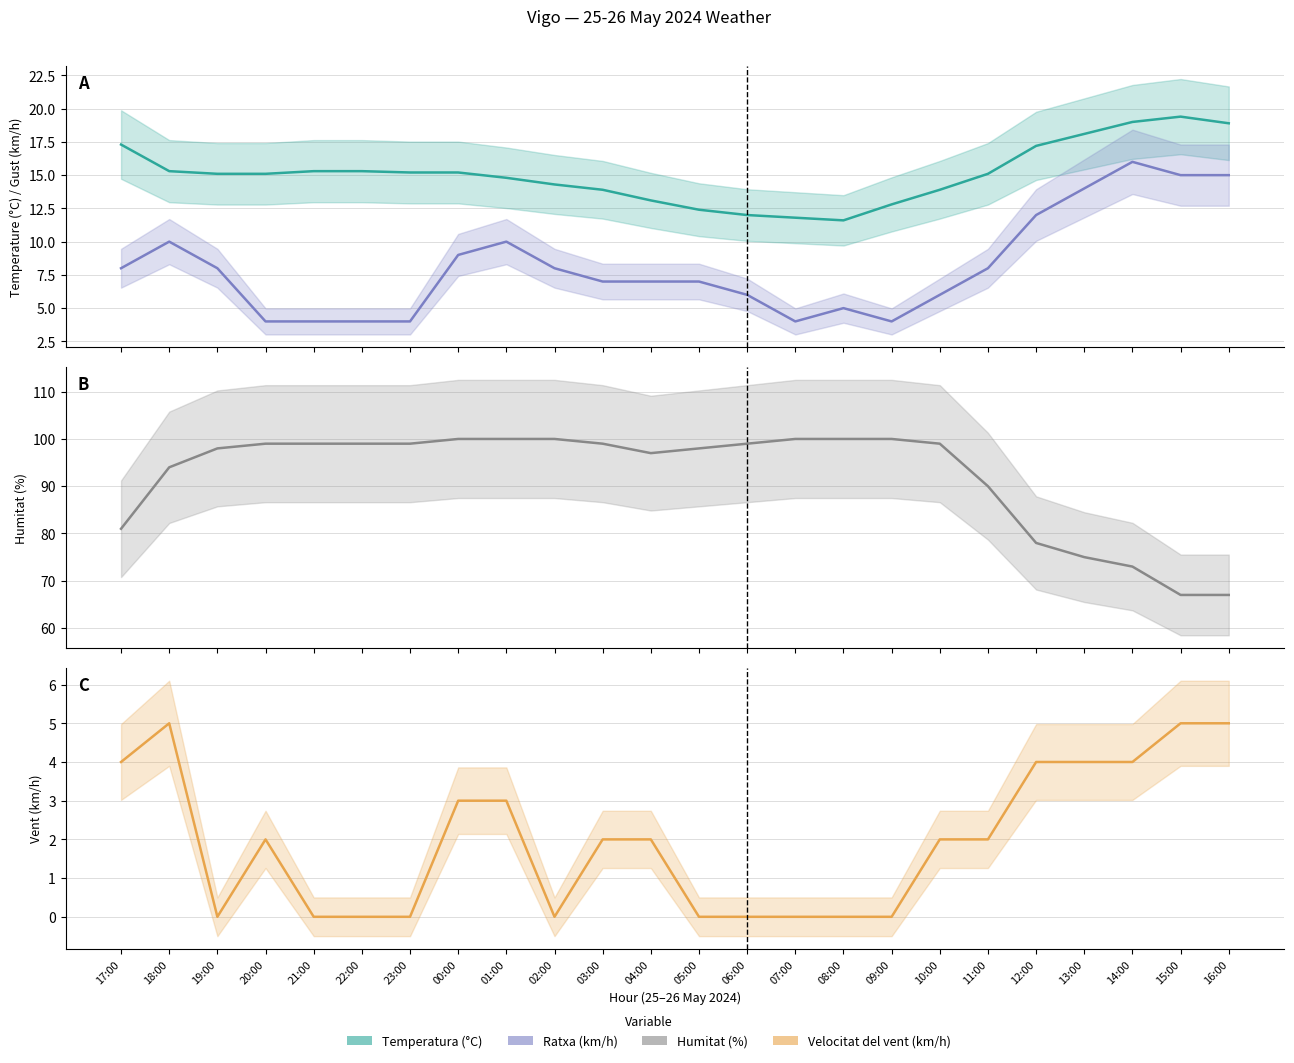

What is the difference between the maximum and second lowest values in the Temperatura (°C) (line) series?

7.6